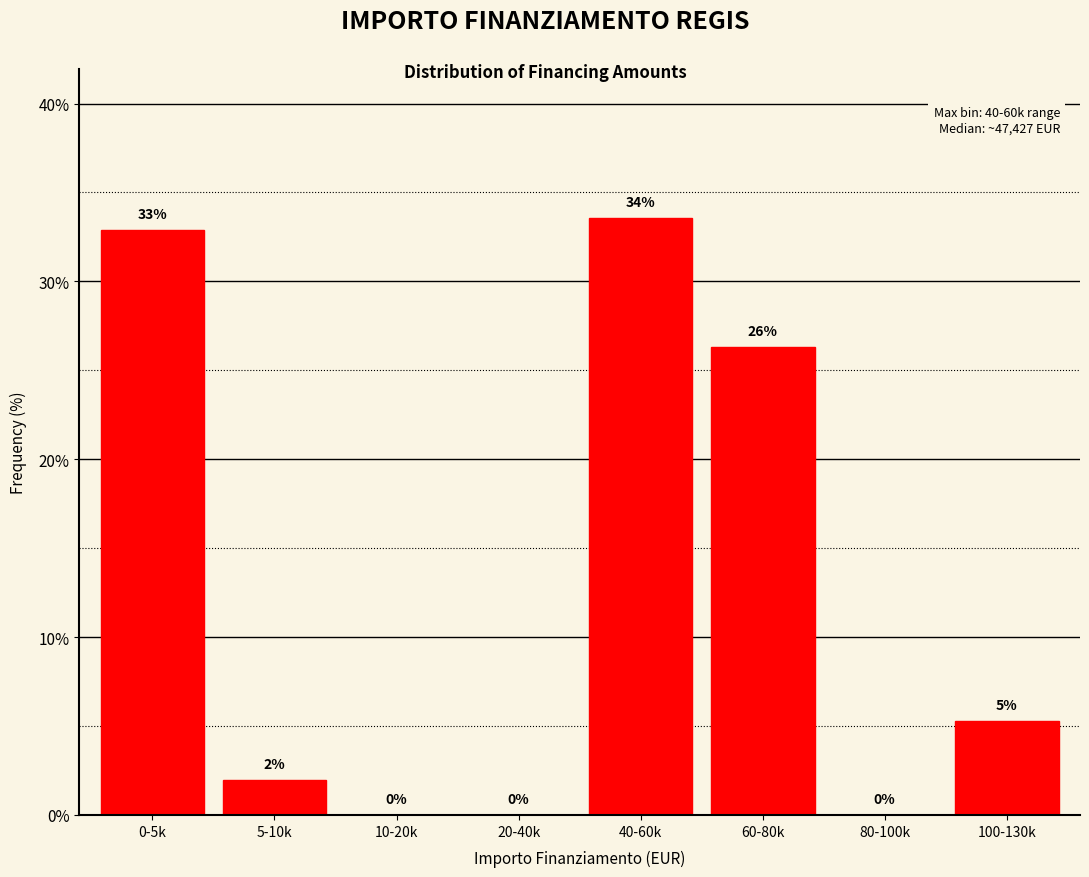

At which label does the data first exceed 5?

0-5k